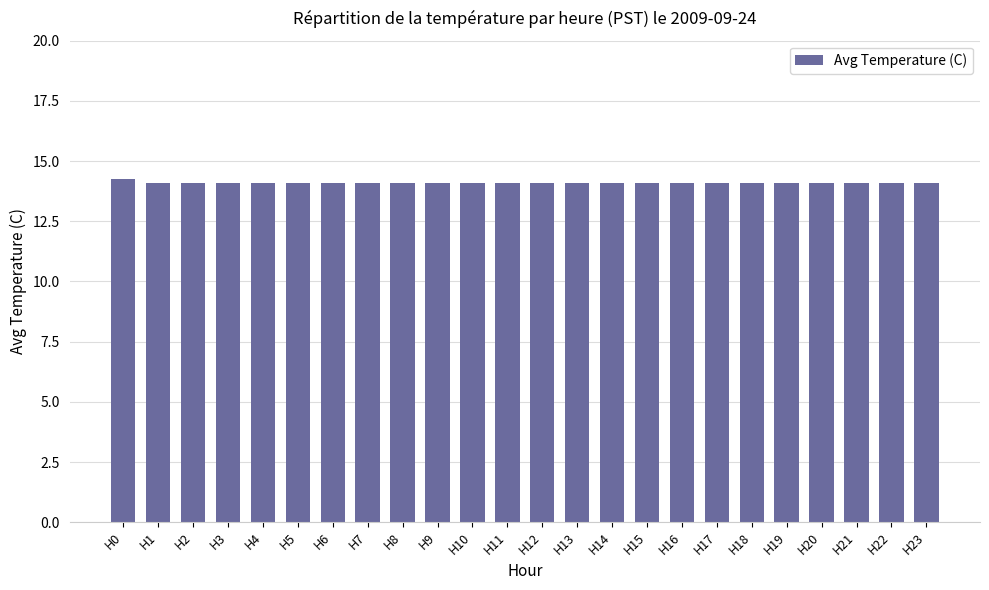

What is the smallest value displayed?

14.1